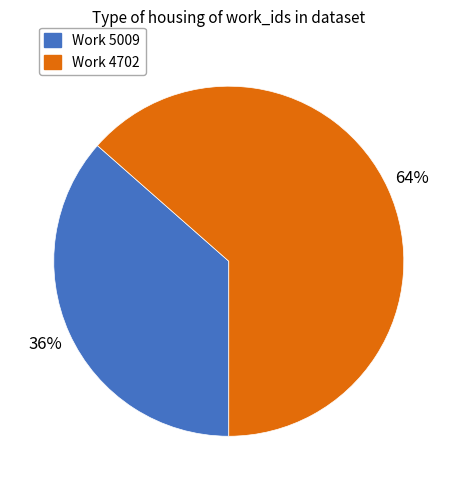

Is there any slice that represents more than half of the pie?

Yes